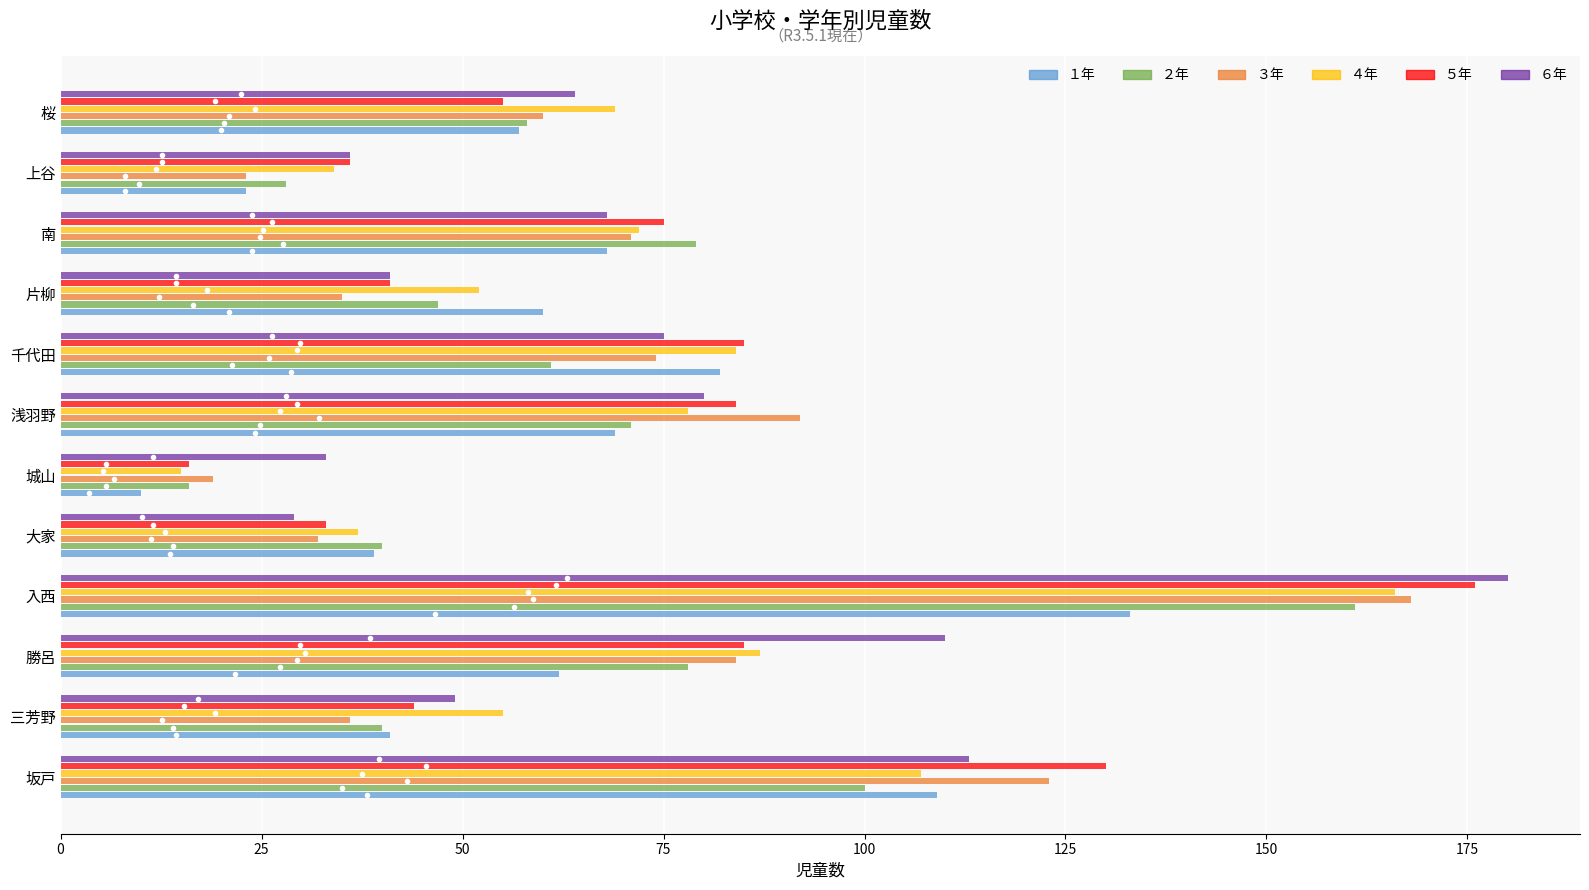

What is the difference between the ４年 values at 浅羽野 and 三芳野?

23